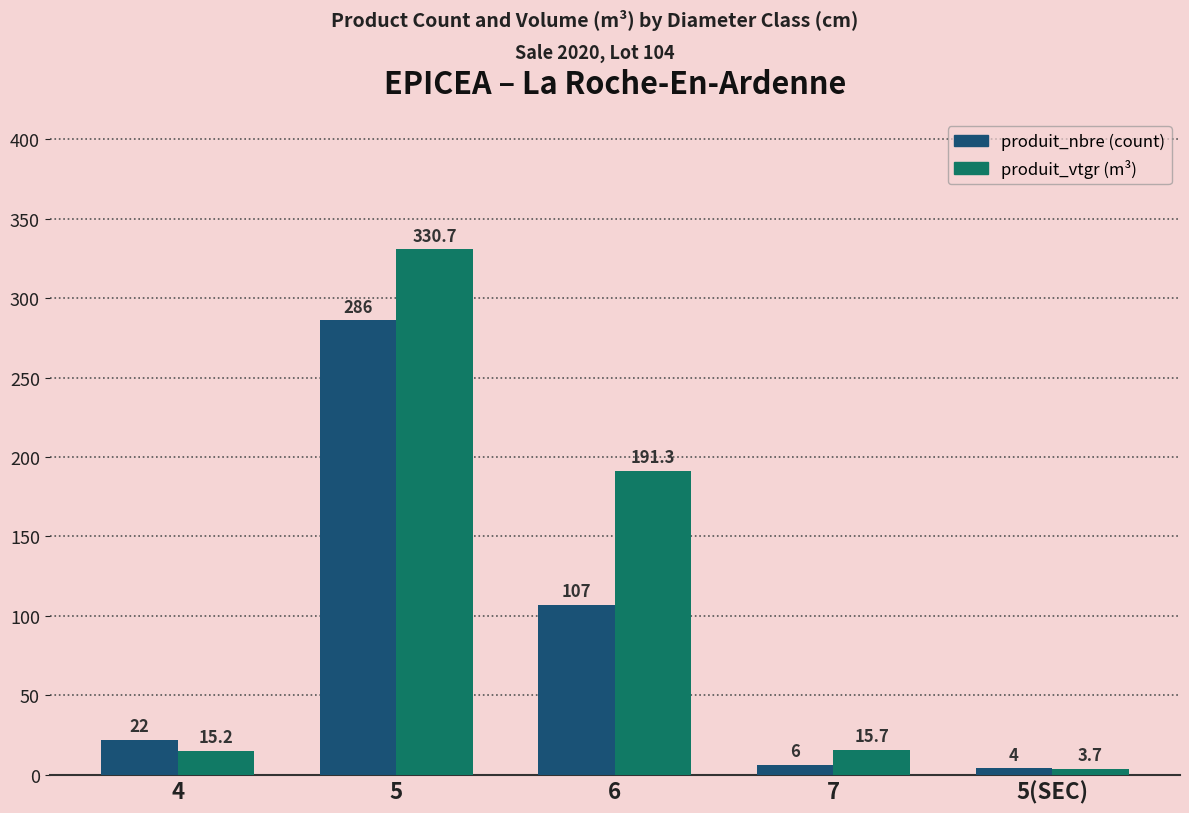

Reading left to right, list all the values displayed in this chart.

produit_nbre: 22.0	286.0	107.0	6.0	4.0
produit_vtgr: 15.2	330.7	191.3	15.7	3.7